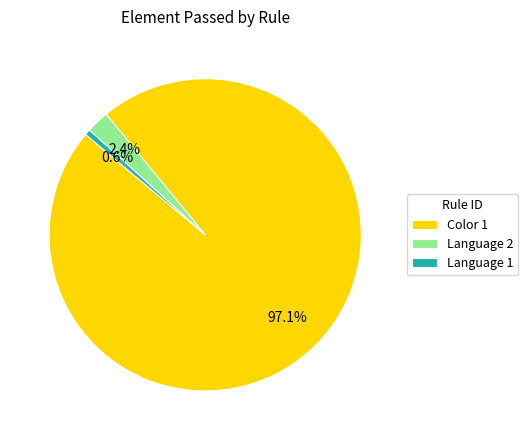

What is the total percentage of Language 2 and Color 1?

99.4%